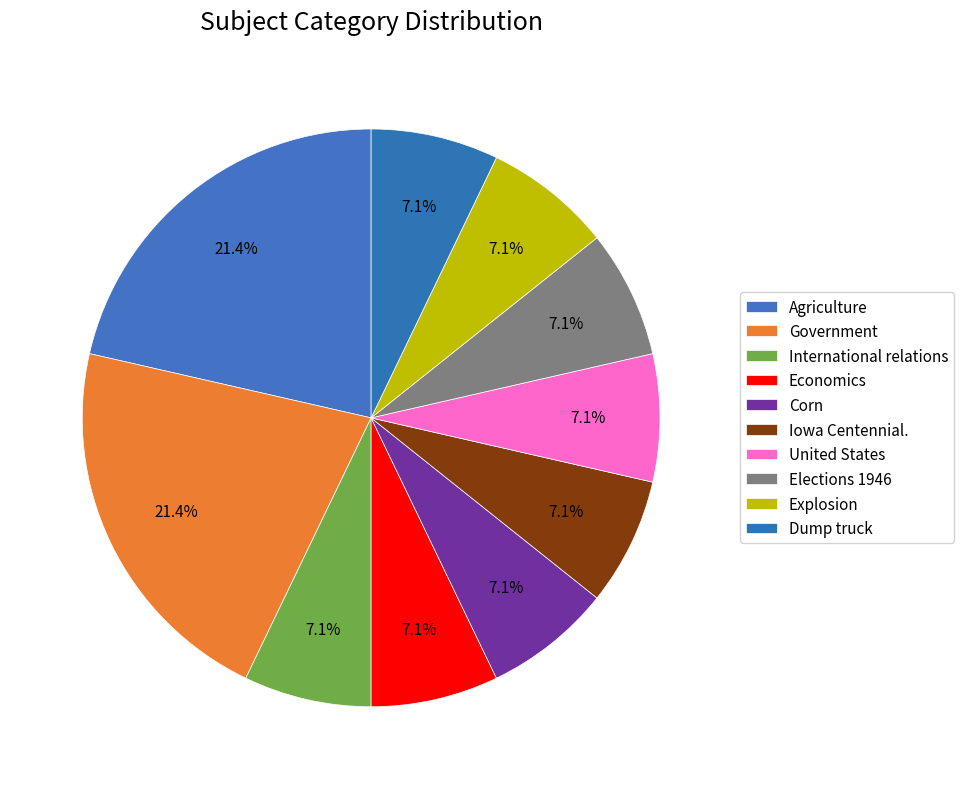

What percentage is the United States slice, to the nearest percent?

7%